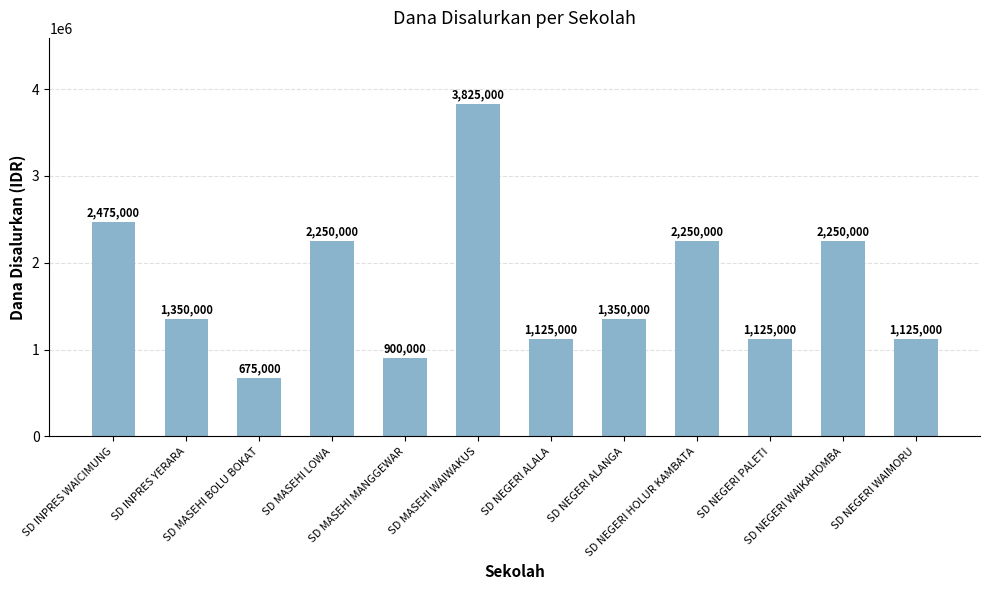

What is the value of the 9th bar from the left?

2250000